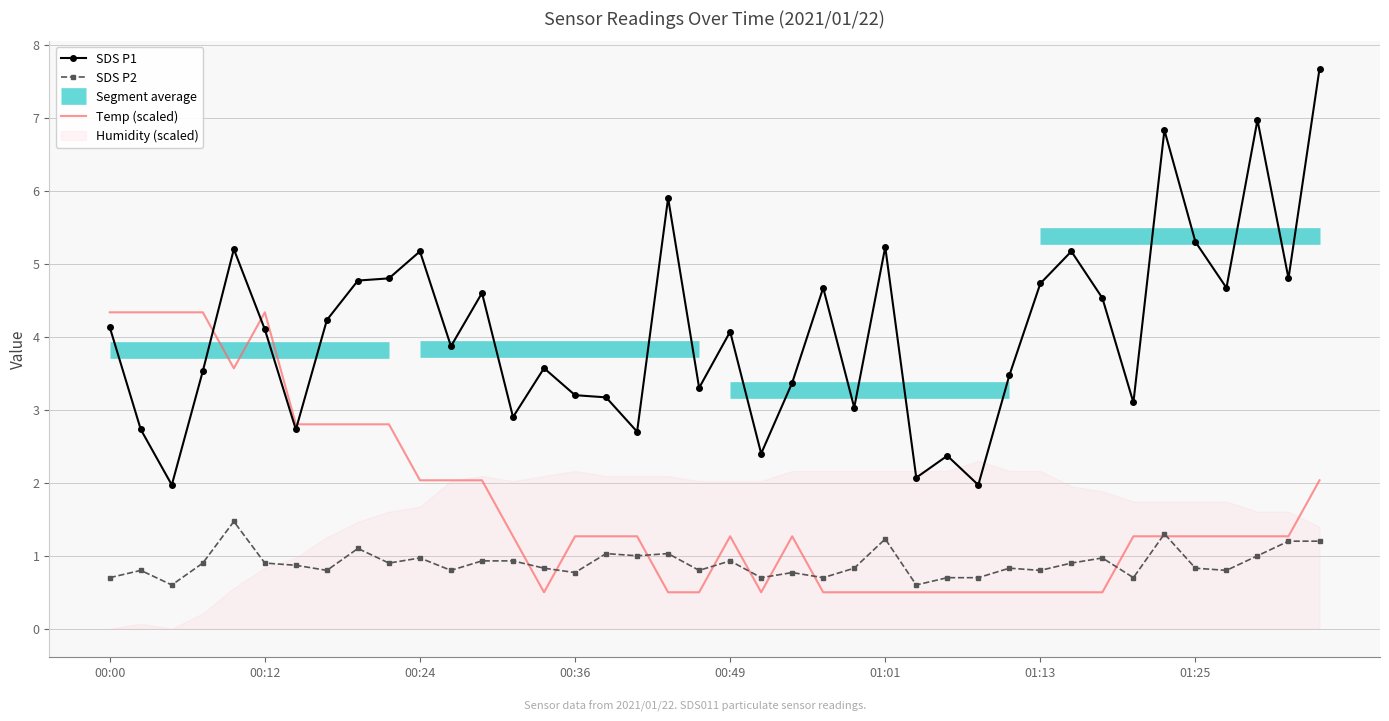

Which series has the widest spread of values?

SDS P1